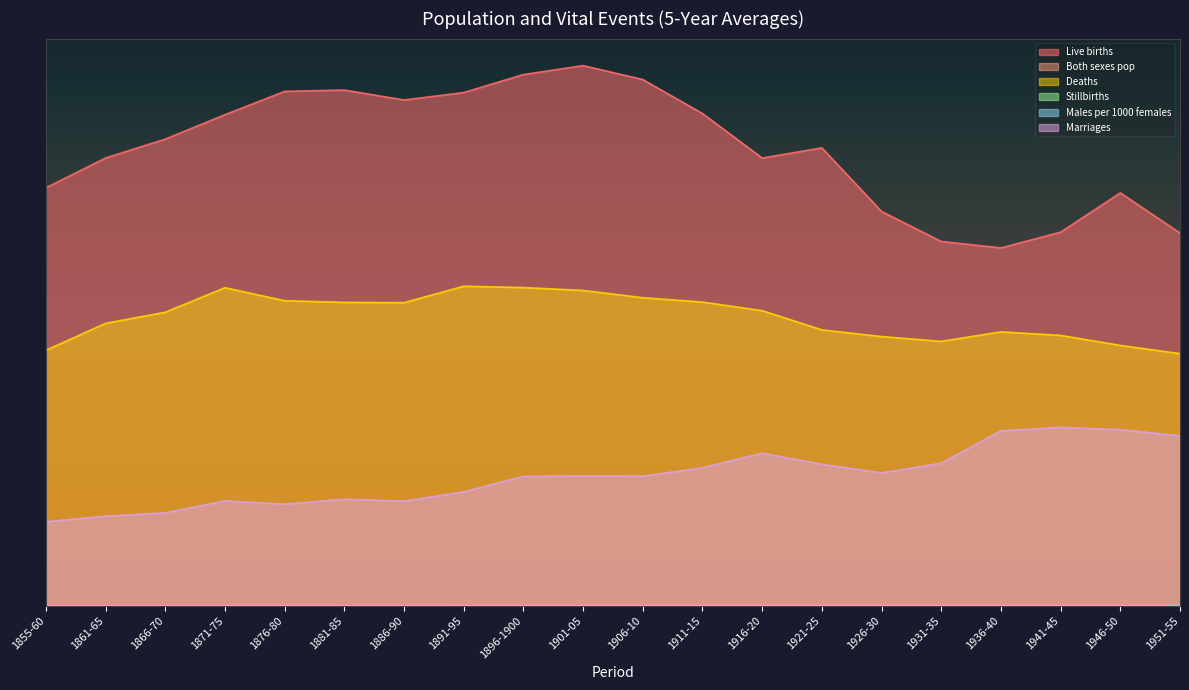

At which category is the sum across all series the highest?

1901-05